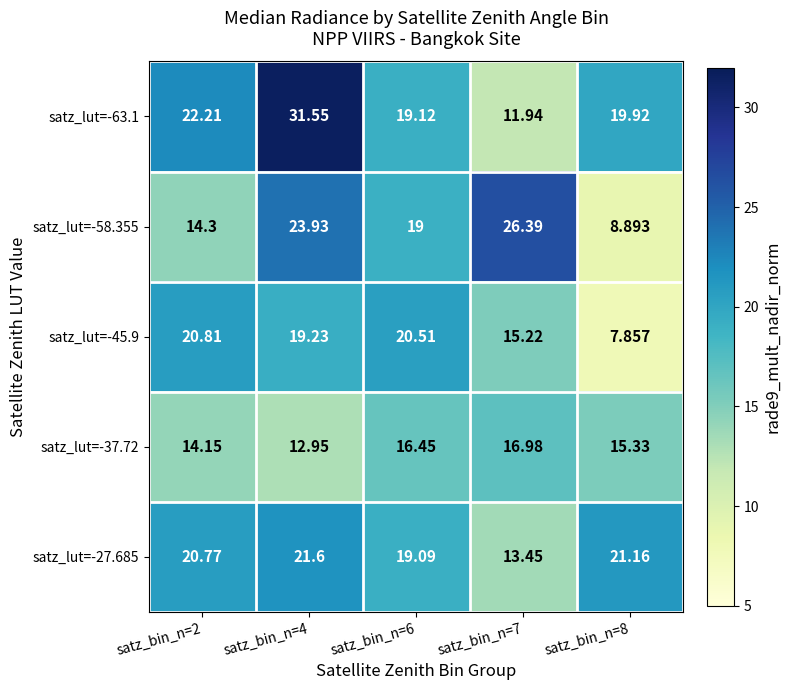

What is the total value across all series at satz_bin_n=7?

84.0